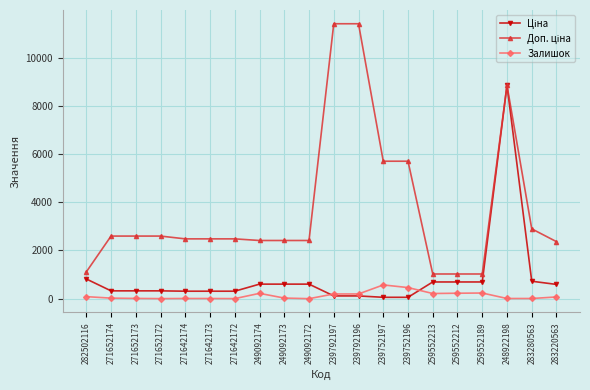

How many lines are shown in the chart?

3